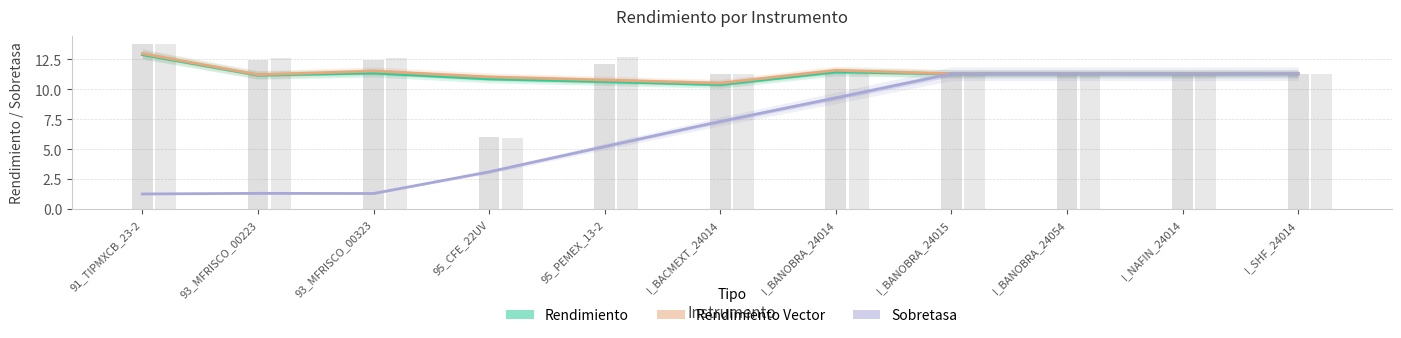

Rank the series at 91_TIPMXCB_23-2 from lowest to highest value.

Sobretasa, Rendimiento, Rendimiento Vector